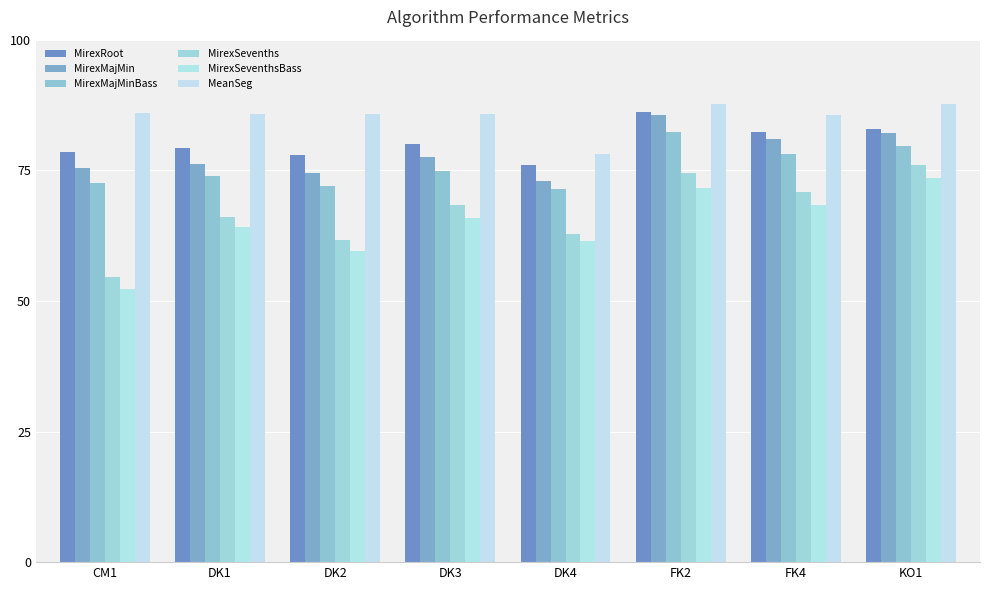

At how many categories does at least one series exceed 87?

2